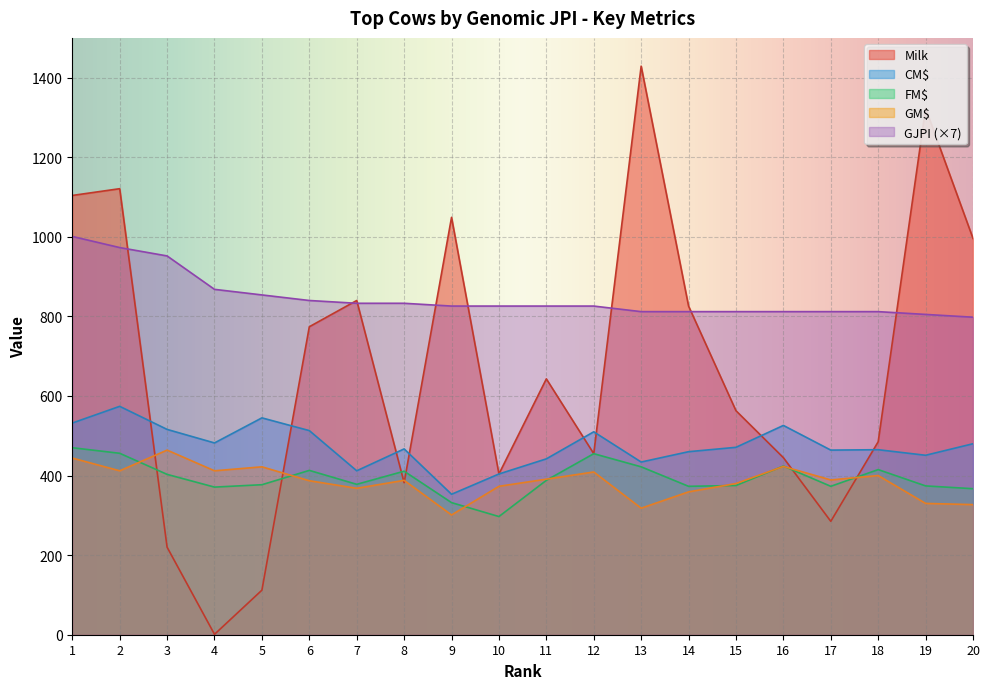

How many lines are shown in the chart?

5